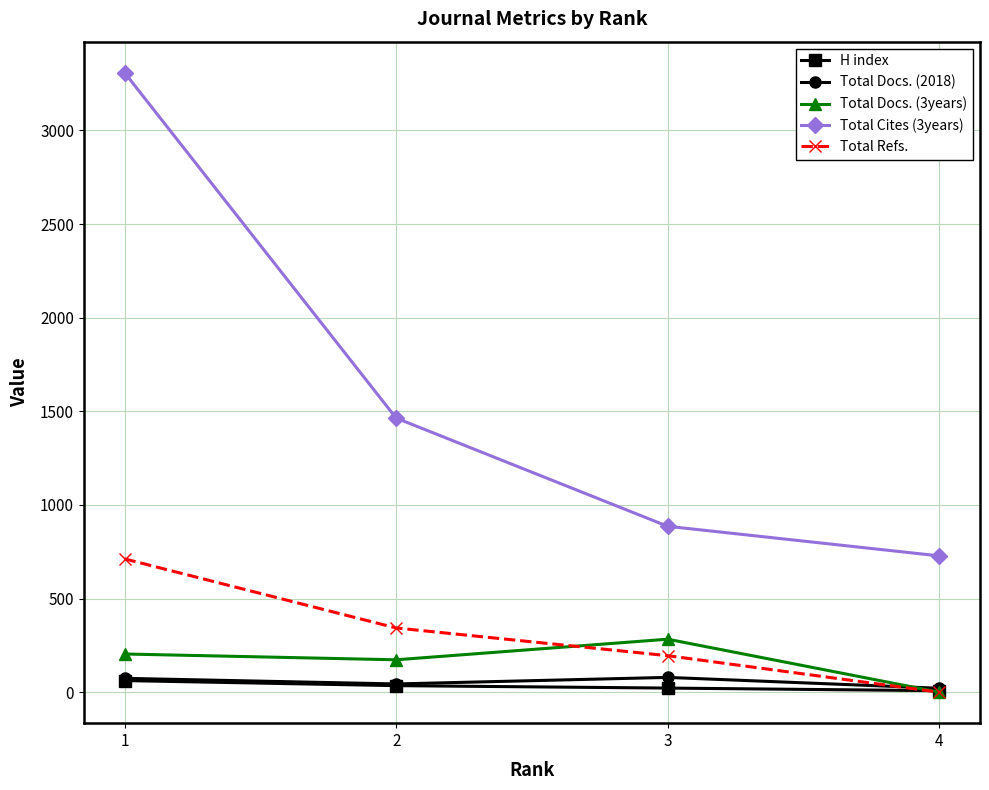

What is the value of the Total Refs. point at the 3rd from the left?

195